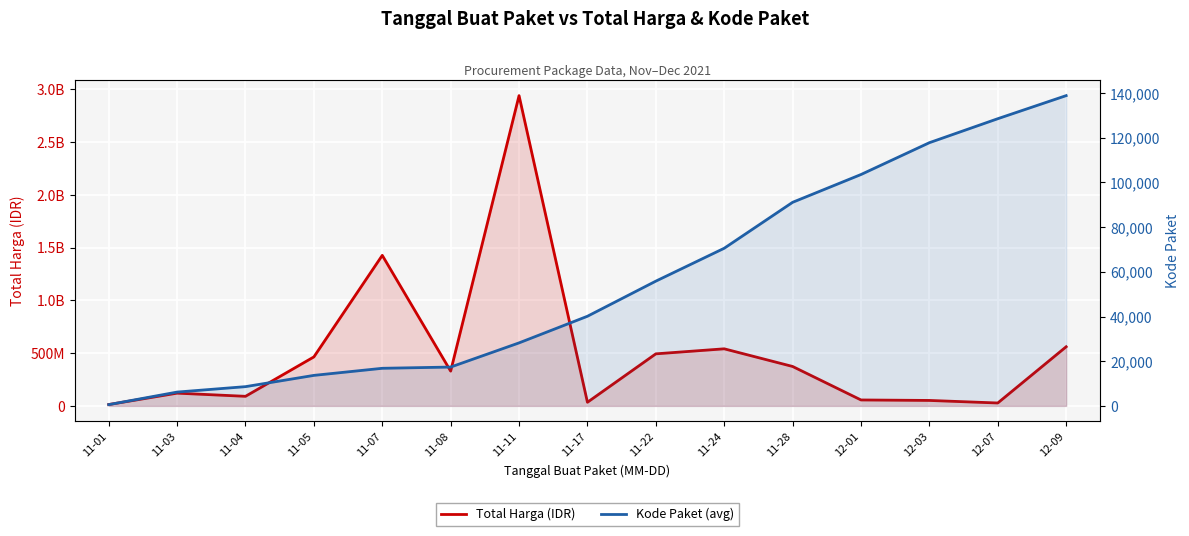

What is the minimum value for Total Harga (IDR)?

12787500.0